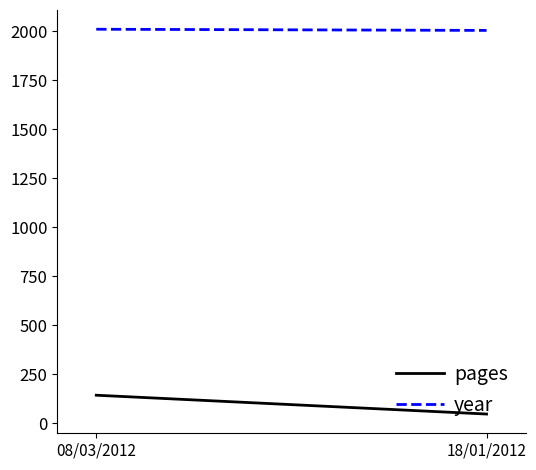

Reading right to left, extract all data points from this chart.

pages: 18/01/2012=48	08/03/2012=144
year: 18/01/2012=2005	08/03/2012=2011